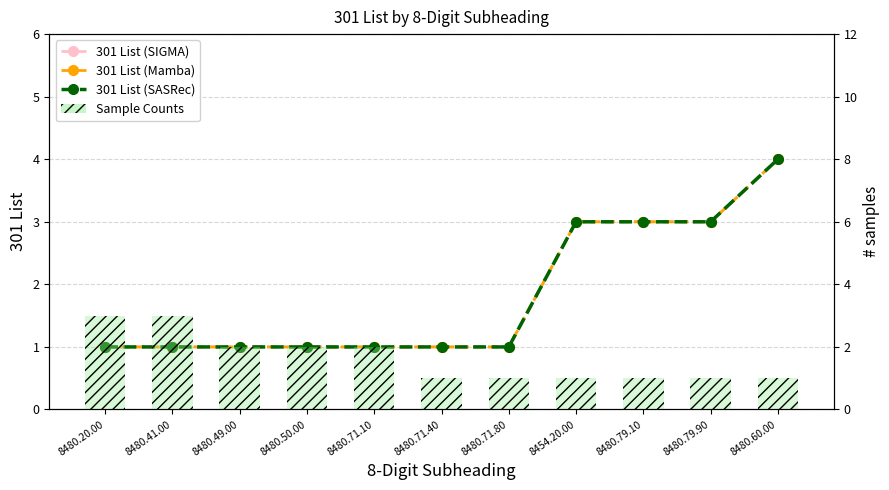

What is the average value of the 301 List (Mamba) series?

2